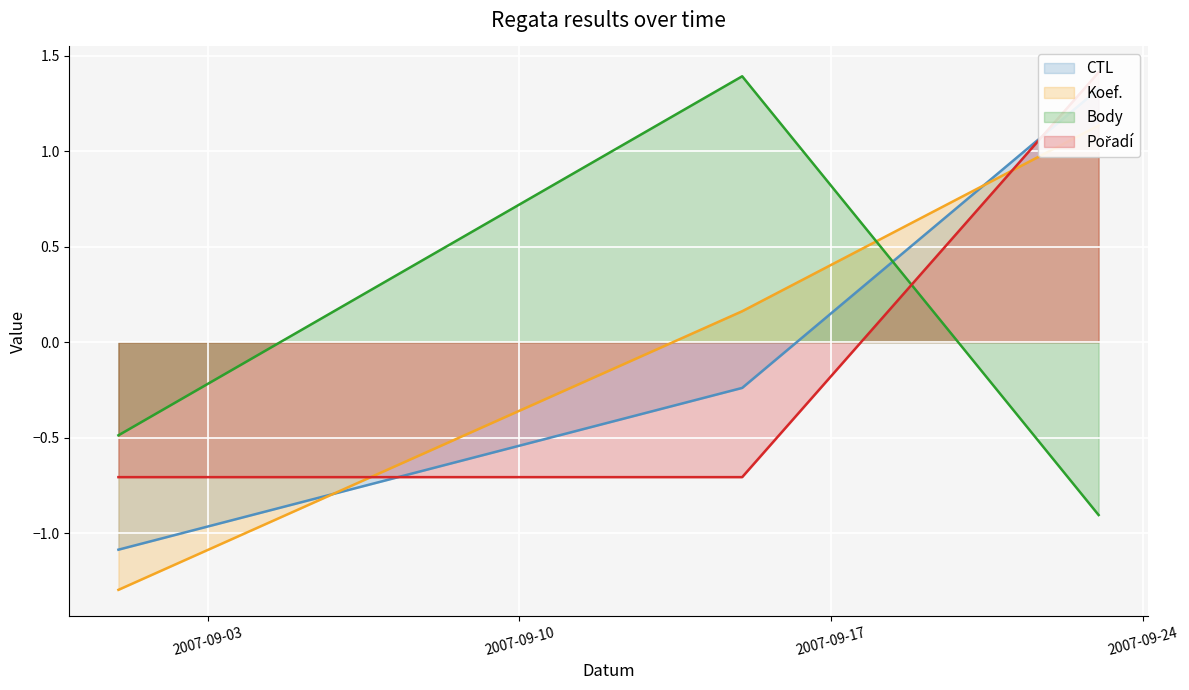

At which category is the sum across all series the highest?

2007-09-23